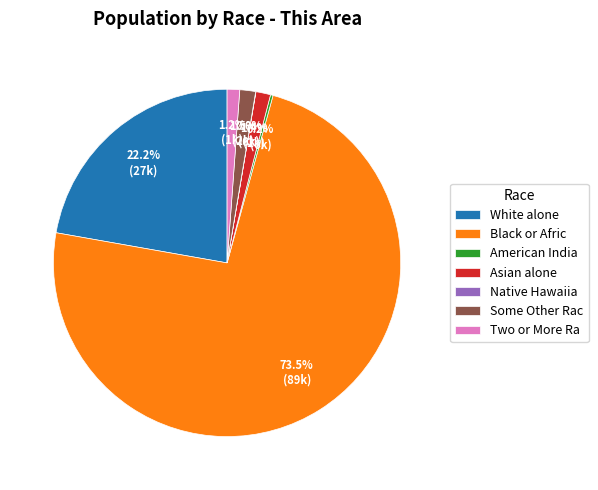

What is the largest slice in the pie chart?

Black or Afric